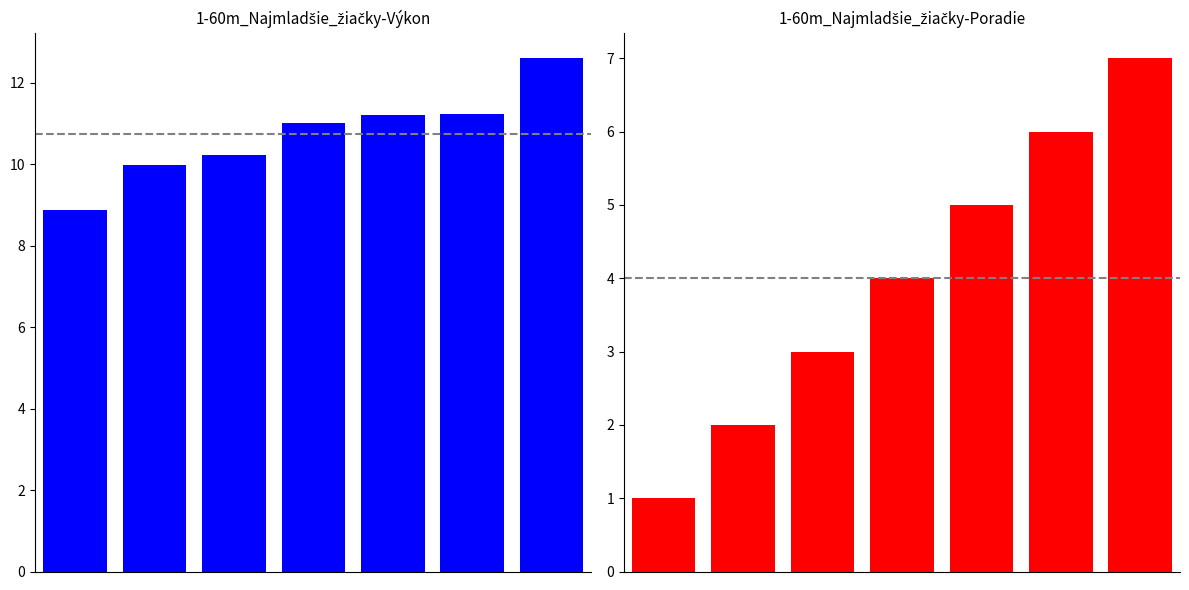

Is it true that Poradie equals 5.0 at 4?

True